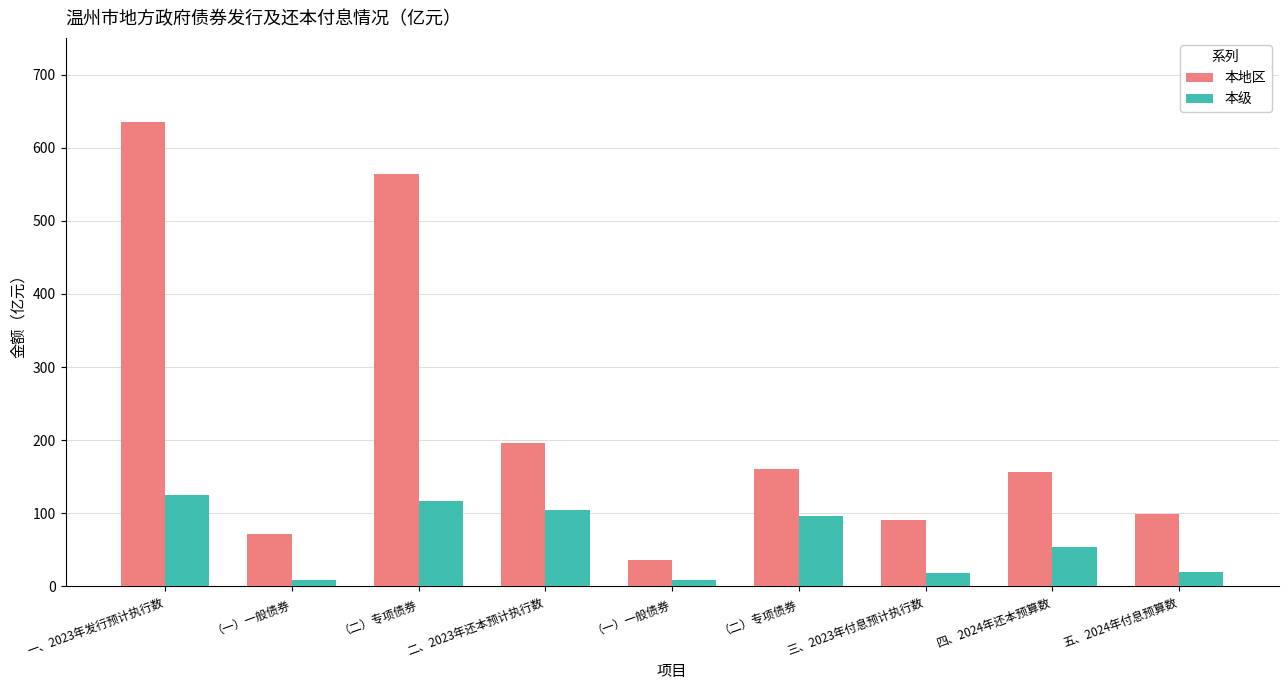

Count the number of data series in this chart.

2